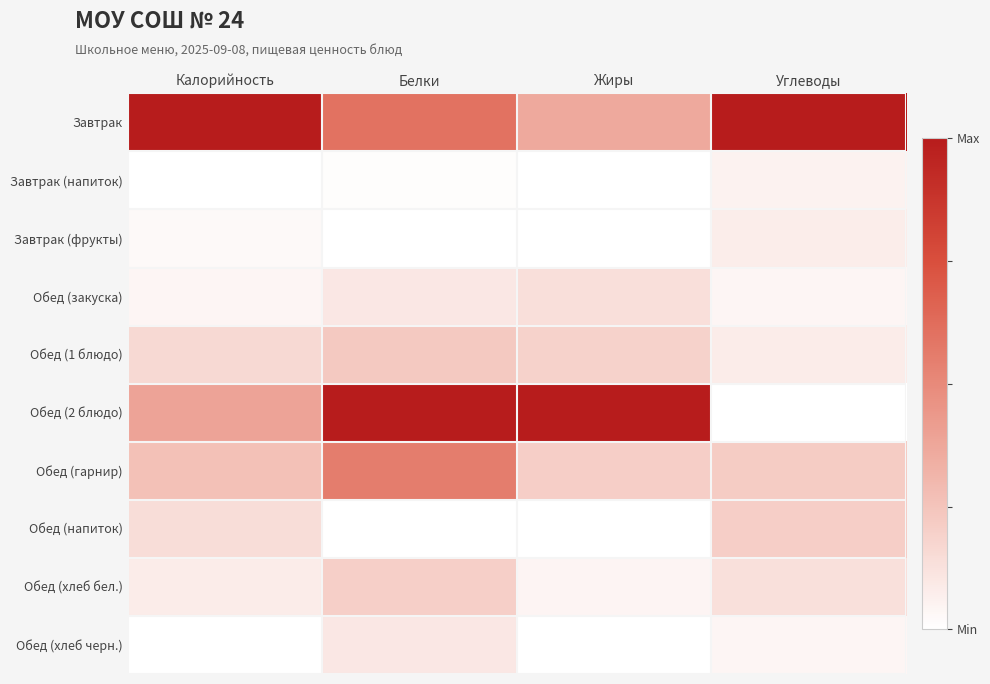

Rank the series by their maximum value, from lowest to highest.

Завтрак (напиток), Завтрак (фрукты), Обед (хлеб черн.), Обед (закуска), Обед (хлеб бел.), Обед (напиток), Обед (1 блюдо), Обед (гарнир), Завтрак, Обед (2 блюдо)